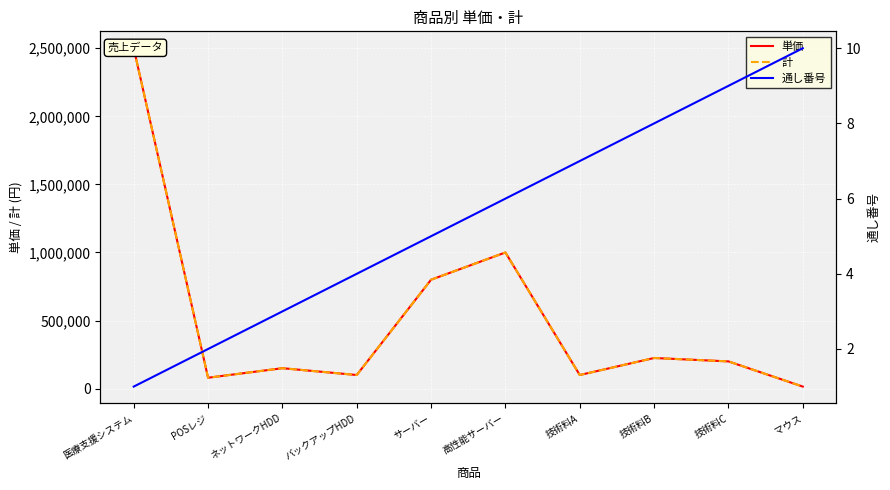

Reading right to left, list all the values displayed in this chart.

単価: マウス=15000	技術料C=200000	技術料B=225000	技術料A=100000	高性能サーバー=1000000	サーバー=800000	バックアップHDD=100000	ネットワークHDD=150000	POSレジ=80000	医療支援システム=2500000
計: マウス=15000	技術料C=200000	技術料B=225000	技術料A=100000	高性能サーバー=1000000	サーバー=800000	バックアップHDD=100000	ネットワークHDD=150000	POSレジ=80000	医療支援システム=2500000
通し番号: マウス=10	技術料C=9	技術料B=8	技術料A=7	高性能サーバー=6	サーバー=5	バックアップHDD=4	ネットワークHDD=3	POSレジ=2	医療支援システム=1